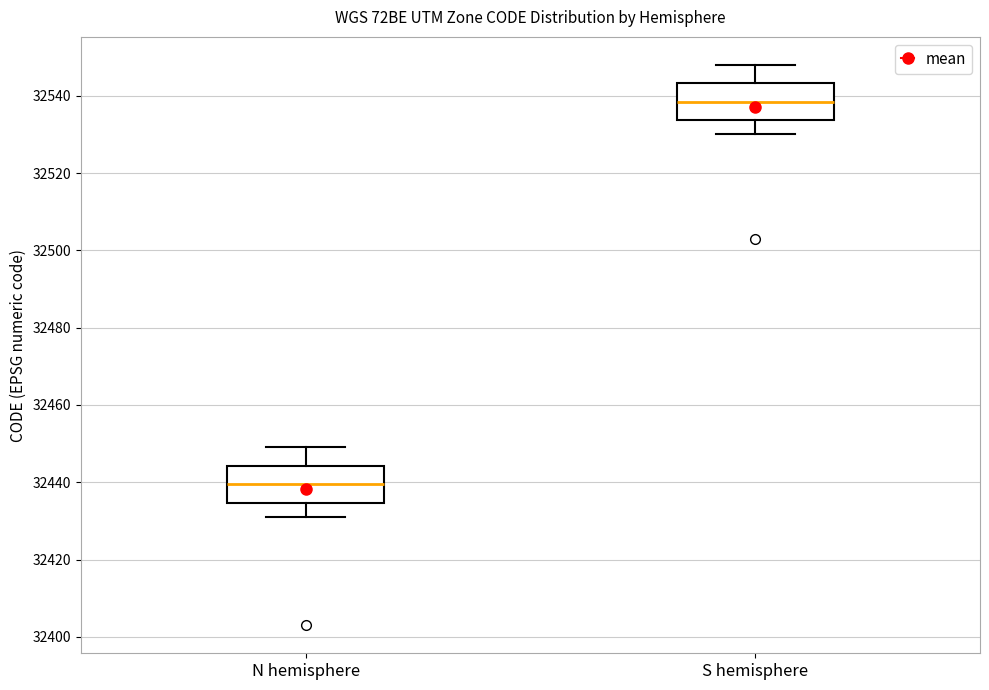

Which box has the lowest median line?

N hemisphere